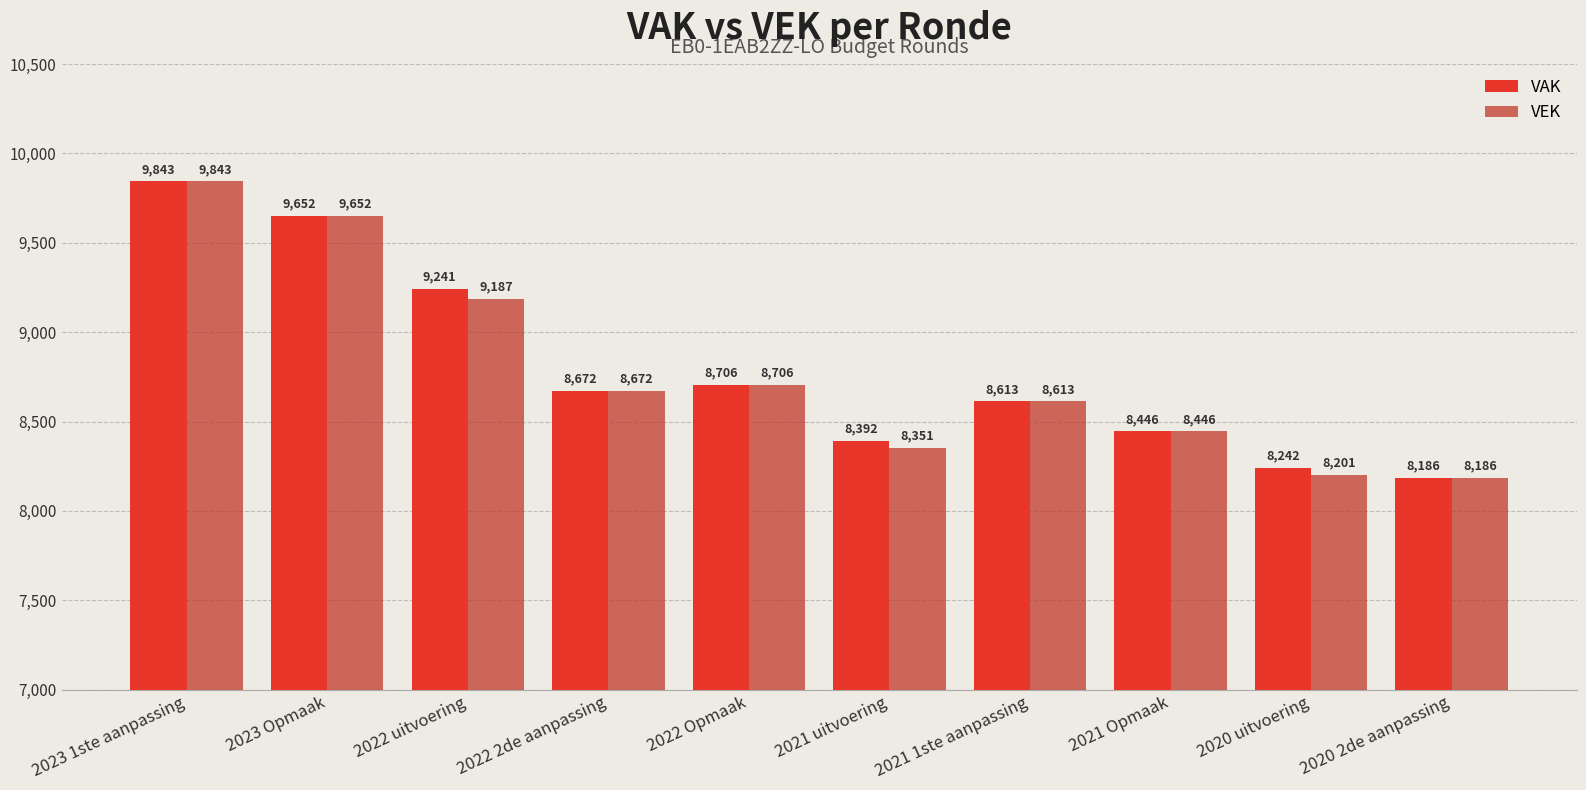

Rank the categories by VEK value from highest to lowest.

2023 1ste aanpassing, 2023 Opmaak, 2022 uitvoering, 2022 Opmaak, 2022 2de aanpassing, 2021 1ste aanpassing, 2021 Opmaak, 2021 uitvoering, 2020 uitvoering, 2020 2de aanpassing